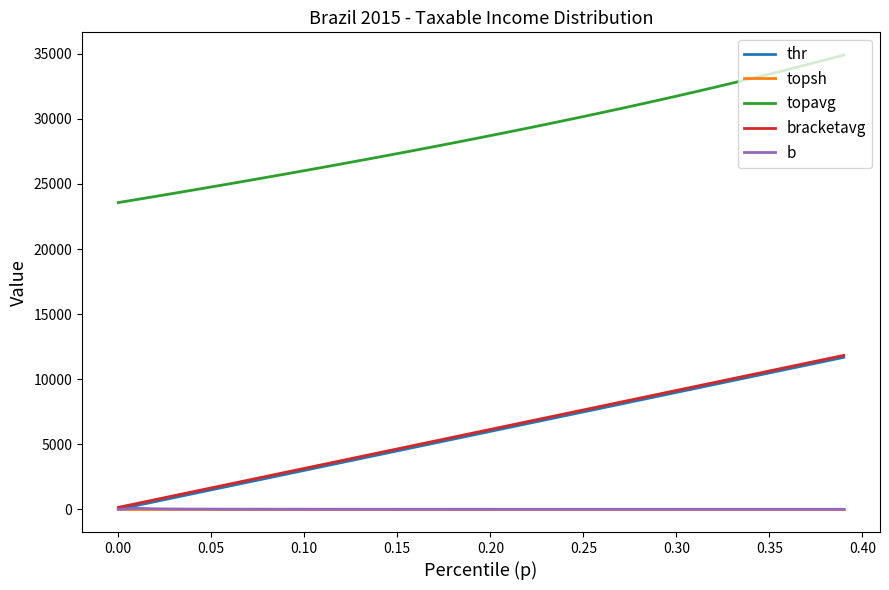

Which series has the largest total across all categories?

topavg